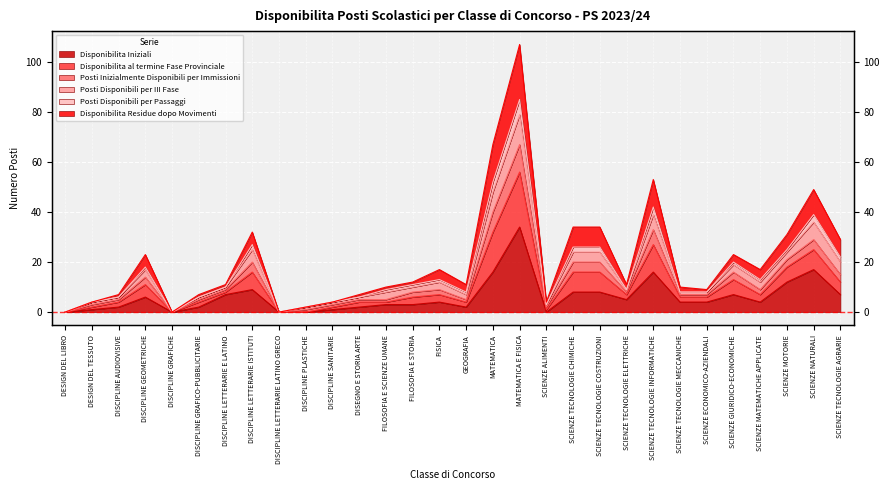

Rank the categories by Disponibilita Residue dopo Movimenti value from highest to lowest.

MATEMATICA E FISICA, MATEMATICA, SCIENZE TECNOLOGIE INFORMATICHE, SCIENZE NATURALI, DISCIPLINE LETTERARIE ISTITUTI, SCIENZE TECNOLOGIE CHIMICHE, SCIENZE TECNOLOGIE COSTRUZIONI, SCIENZE MOTORIE, SCIENZE TECNOLOGIE AGRARIE, SCIENZE GIURIDICO-ECONOMICHE, DISCIPLINE GEOMETRICHE, FISICA, SCIENZE MATEMATICHE APPLICATE, DISCIPLINE LETTERARIE E LATINO, FILOSOFIA E STORIA, SCIENZE TECNOLOGIE ELETTRICHE, FILOSOFIA E SCIENZE UMANE, SCIENZE TECNOLOGIE MECCANICHE, SCIENZE ECONOMICO-AZIENDALI, GEOGRAFIA, DISCIPLINE AUDIOVISIVE, DISCIPLINE GRAFICO-PUBBLICITARIE, DISEGNO E STORIA ARTE, DESIGN DEL TESSUTO, DISCIPLINE SANITARIE, SCIENZE ALIMENTI, DISCIPLINE PLASTICHE, DESIGN DEL LIBRO, DISCIPLINE GRAFICHE, DISCIPLINE LETTERARIE LATINO GRECO